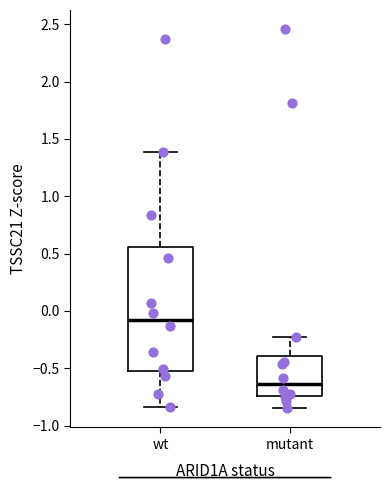

Where does the lower whisker of the box for mutant end on the y-axis? The values are not printed on the chart, so give them approximately, as read against the axis.

-0.85